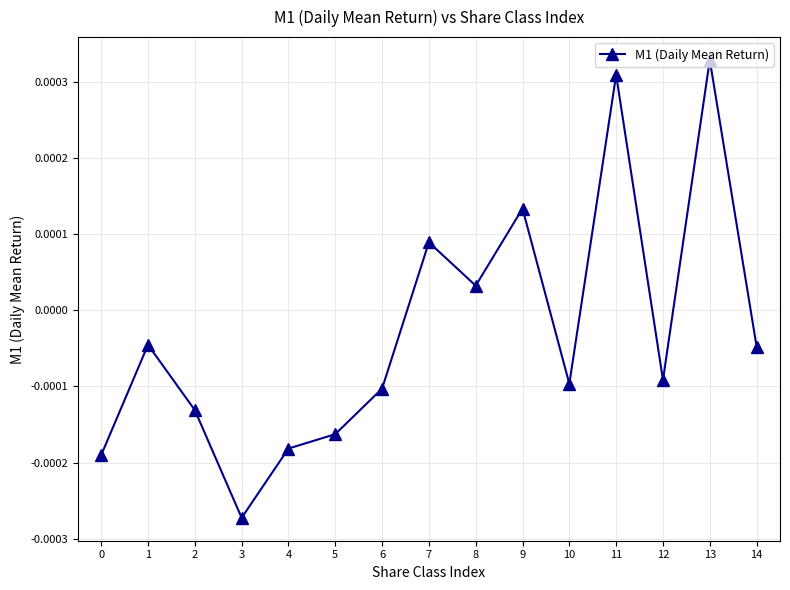

Which has a higher value, 9 or 10?

9